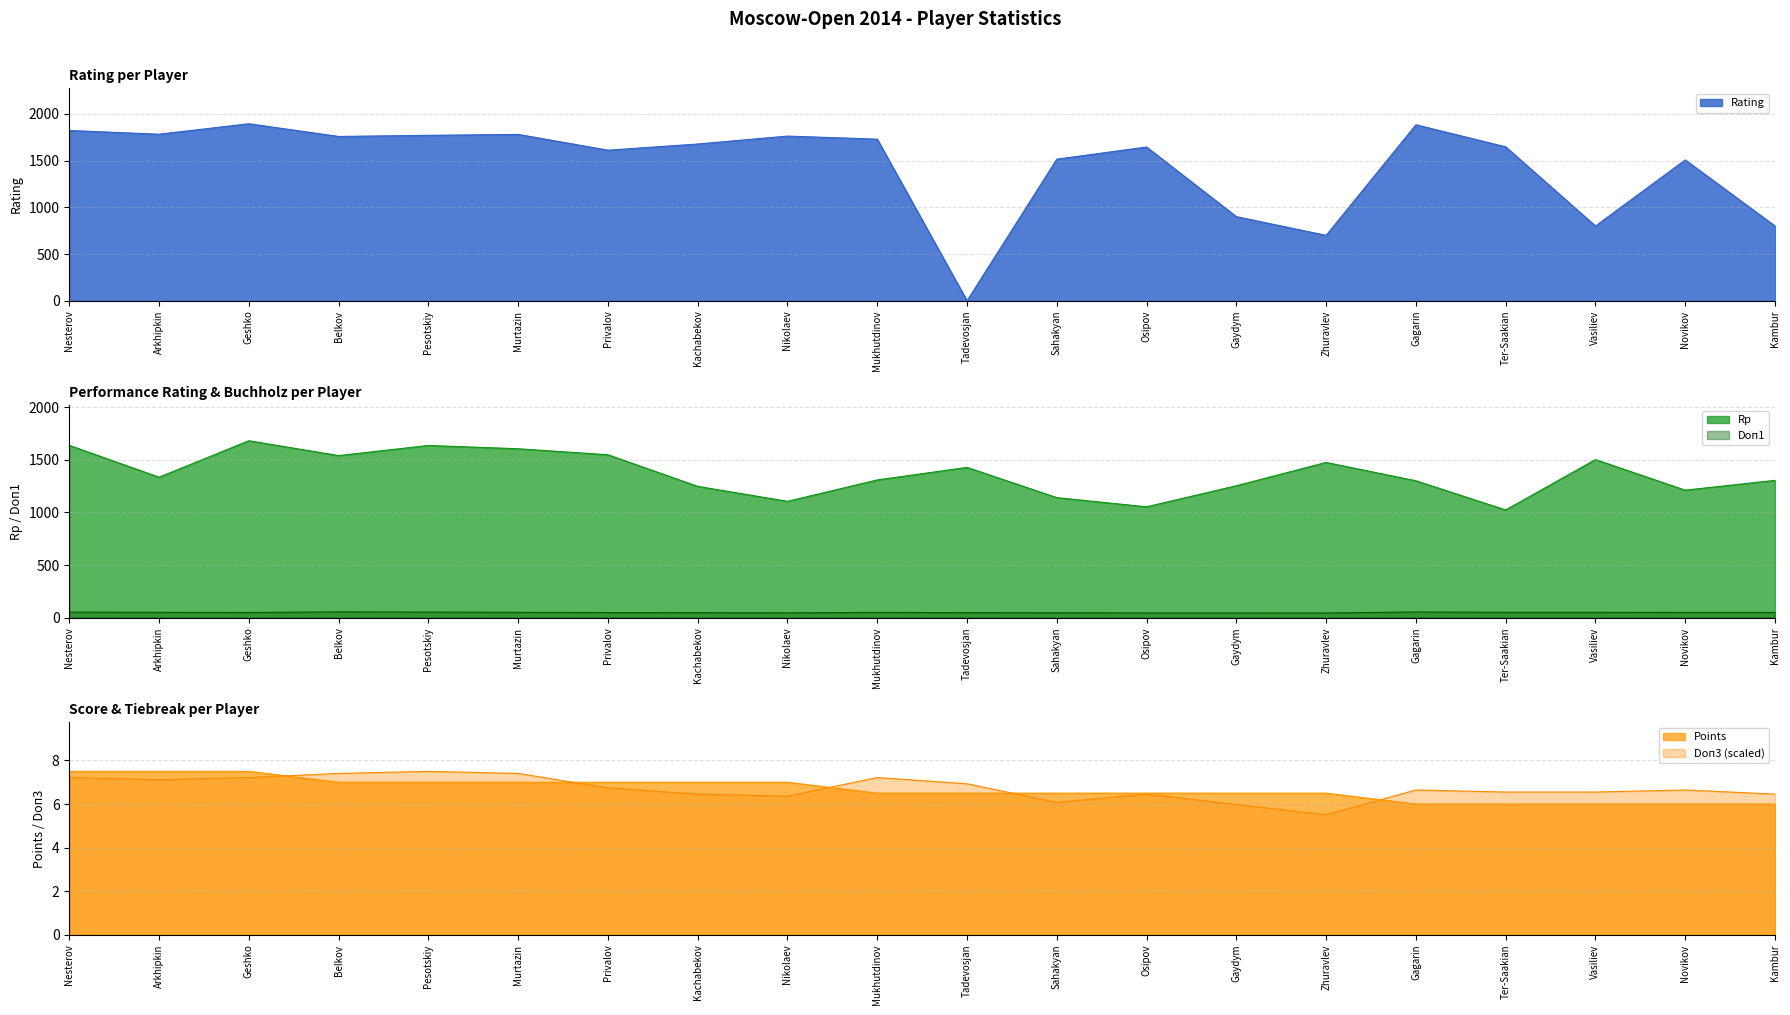

At how many categories does at least one series exceed 531?

20